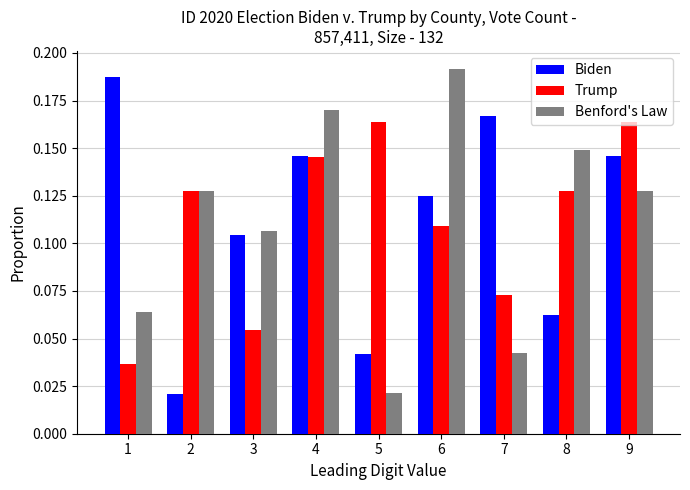

At how many categories does at least one series exceed 0?

9